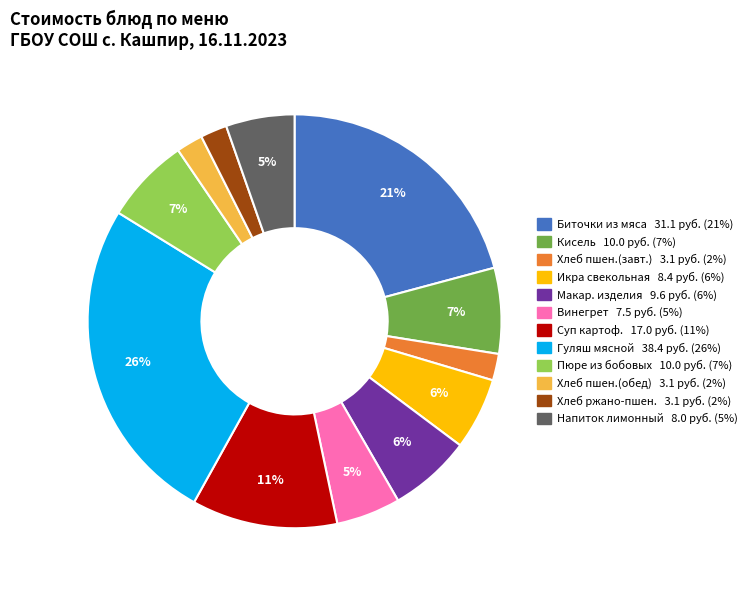

True or false: Винегрет 7.5 руб. (5%) accounts for 5% of the total.

True